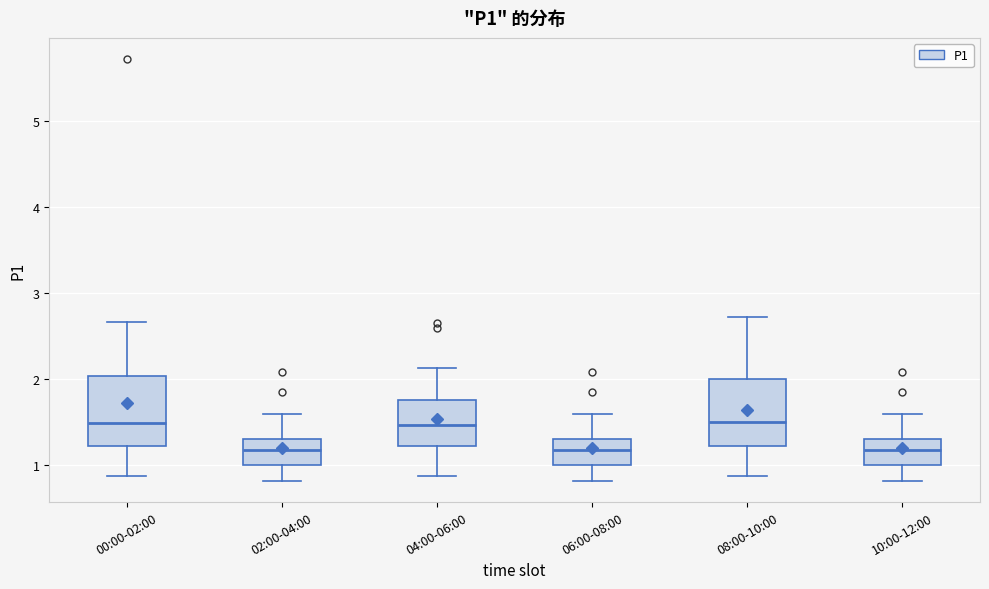

Reading left to right, read every box against the y-axis: the position of its median line, the range the box covers, and the ends of its whiskers. The values are not printed on the chart, so give them approximately, as read against the axis.

00:00-02:00: median 1.5, box 1.2 to 2.0, whiskers 0.9 to 2.7
02:00-04:00: median 1.2, box 1.0 to 1.3, whiskers 0.8 to 1.6
04:00-06:00: median 1.5, box 1.2 to 1.8, whiskers 0.9 to 2.1
06:00-08:00: median 1.2, box 1.0 to 1.3, whiskers 0.8 to 1.6
08:00-10:00: median 1.5, box 1.2 to 2.0, whiskers 0.9 to 2.7
10:00-12:00: median 1.2, box 1.0 to 1.3, whiskers 0.8 to 1.6